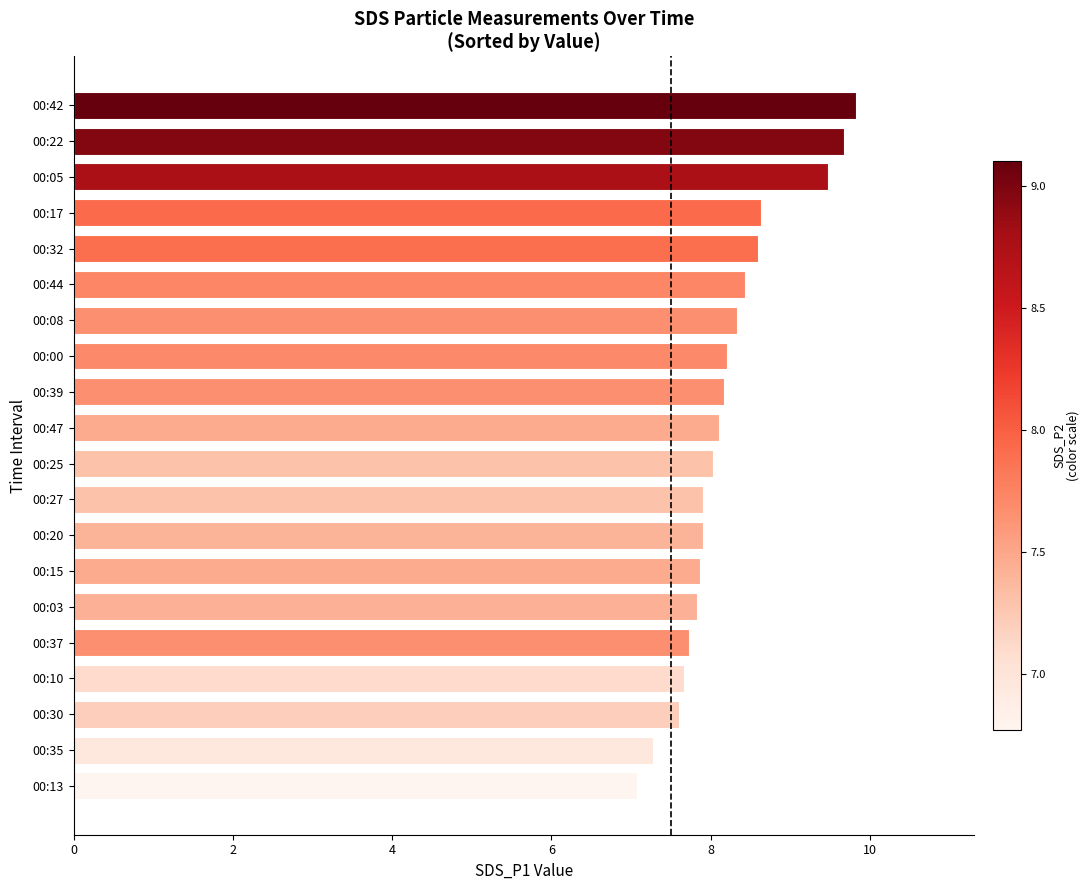

Read the value at 00:44.

8.4